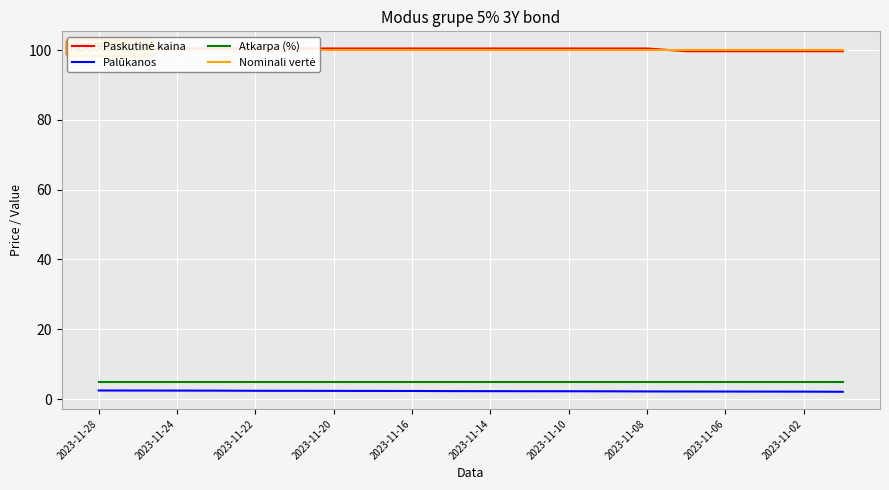

How many Paskutinė kaina values are between 100 and 101?

15